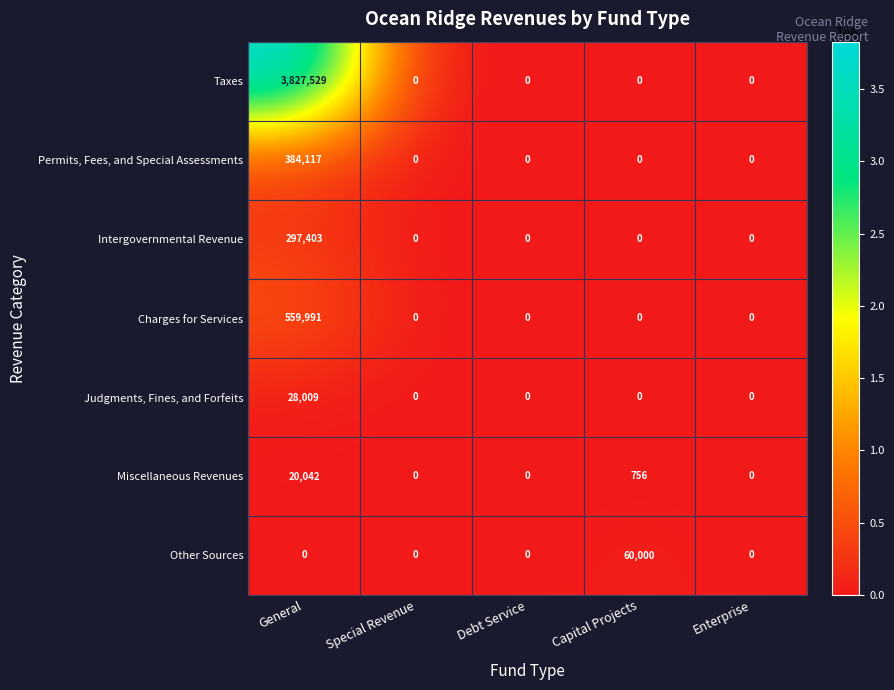

What is the difference between the maximum and minimum values in the Other Sources series?

60000